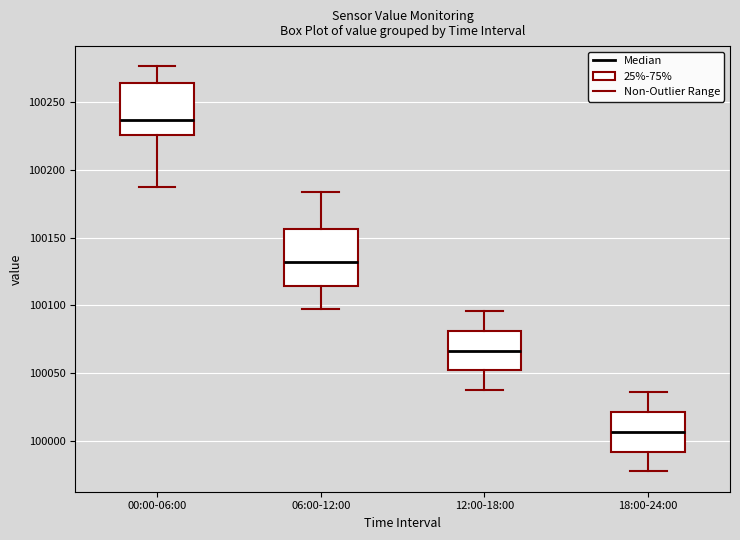

Reading left to right, read every box against the y-axis: the position of its median line, the range the box covers, and the ends of its whiskers. The values are not printed on the chart, so give them approximately, as read against the axis.

00:00-06:00: median 100235, box 100225 to 100265, whiskers 100185 to 100275
06:00-12:00: median 100130, box 100115 to 100155, whiskers 100100 to 100185
12:00-18:00: median 100065, box 100050 to 100080, whiskers 100040 to 100095
18:00-24:00: median 100005, box 99990 to 100020, whiskers 99980 to 100035